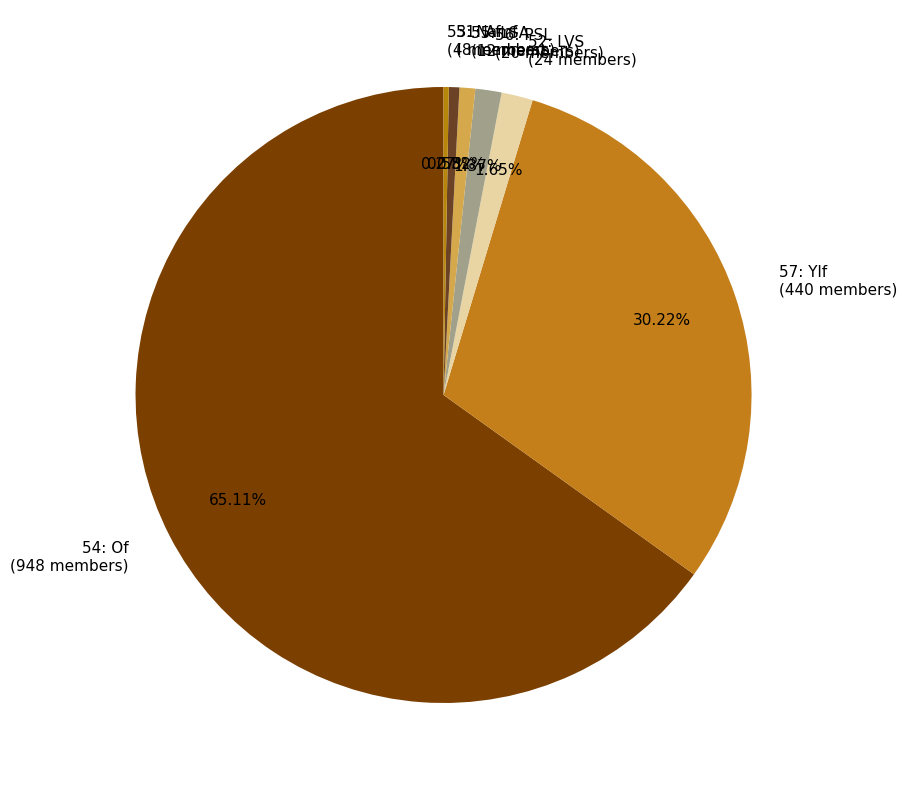

Approximately how many times larger is the value at 52: LVS compared to 55: LSA?

2.0